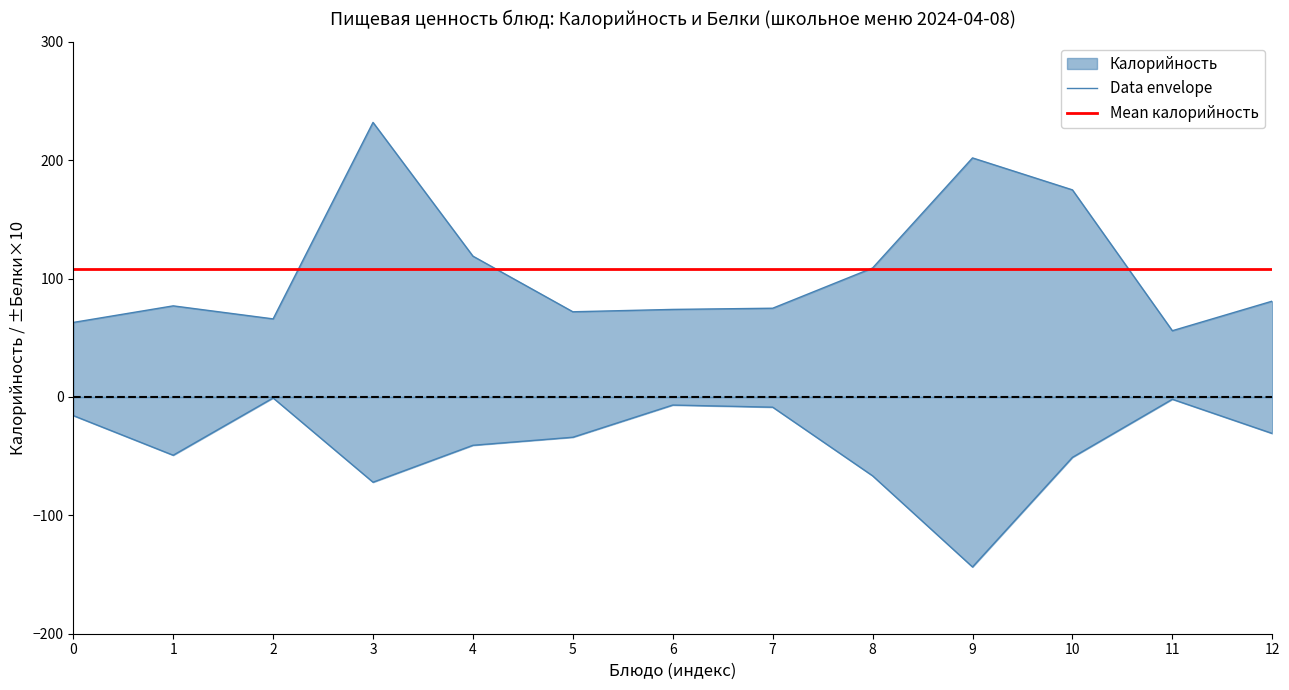

What is the sum of all Калорийность values?

1401.0